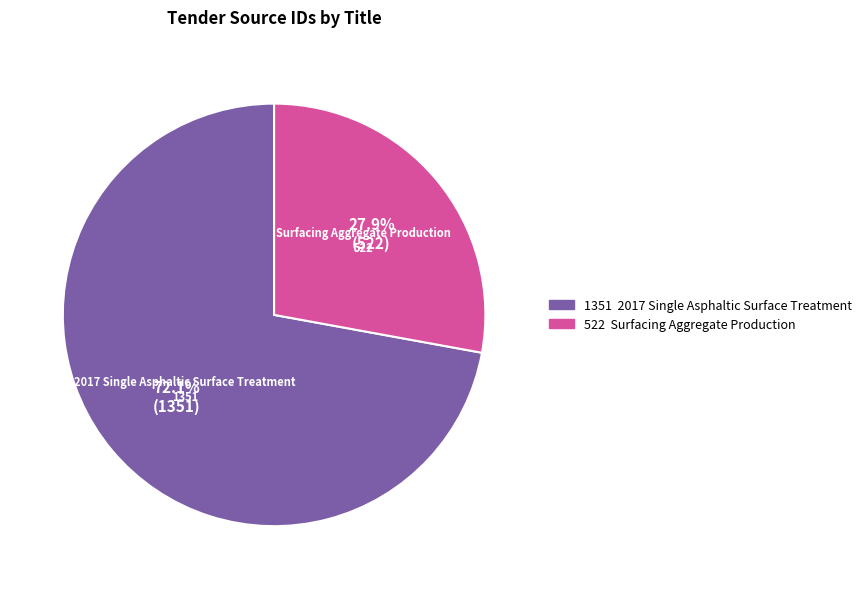

Is there a majority slice in this chart?

Yes